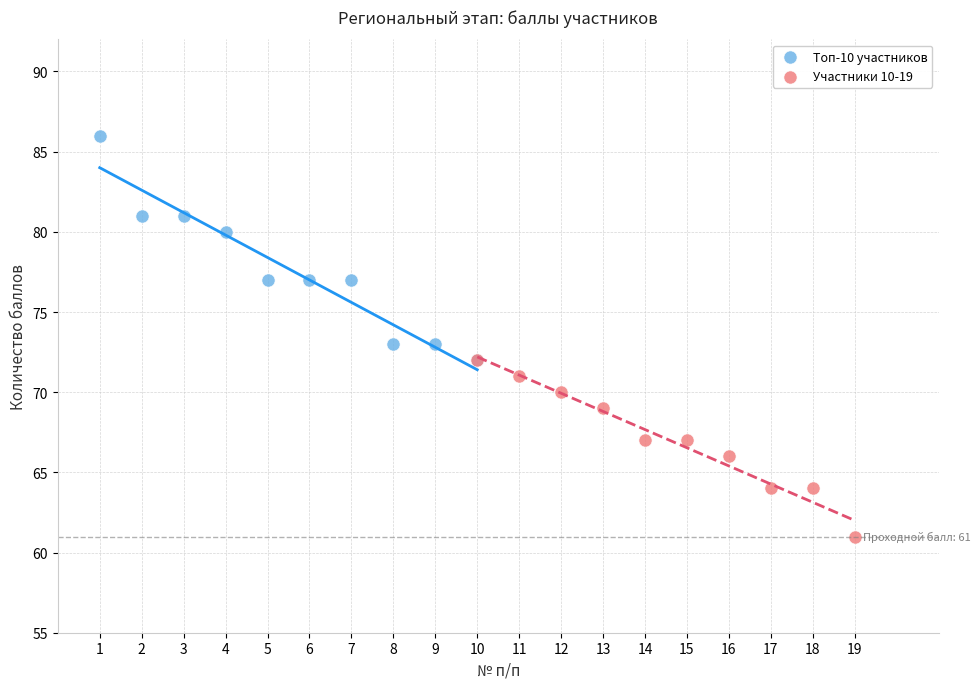

Which series contains the highest Y value?

Топ-10 участников